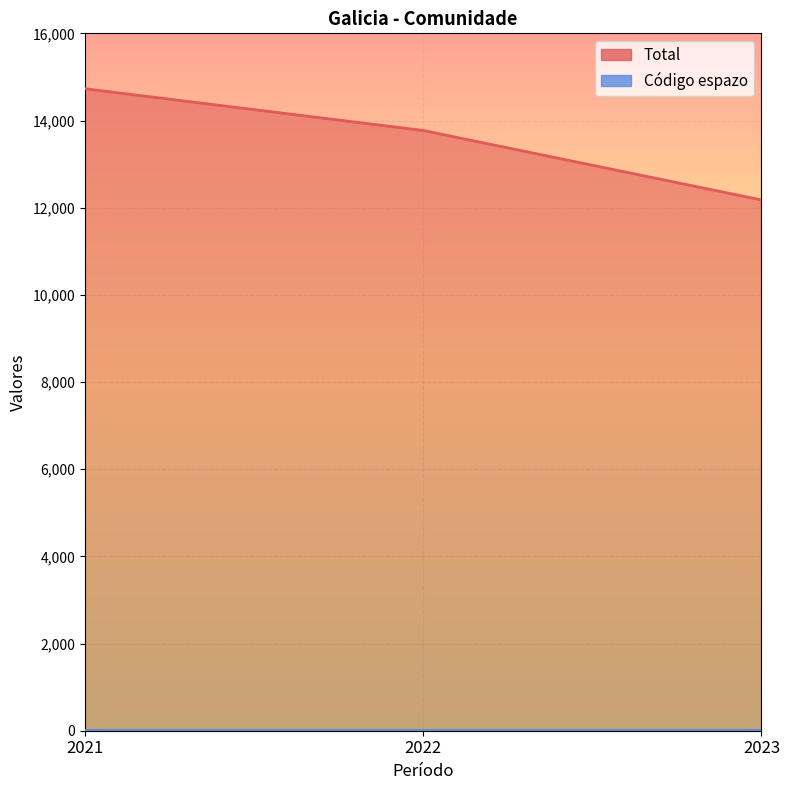

The chart shows a value of 3887 at 2021. True or false?

False